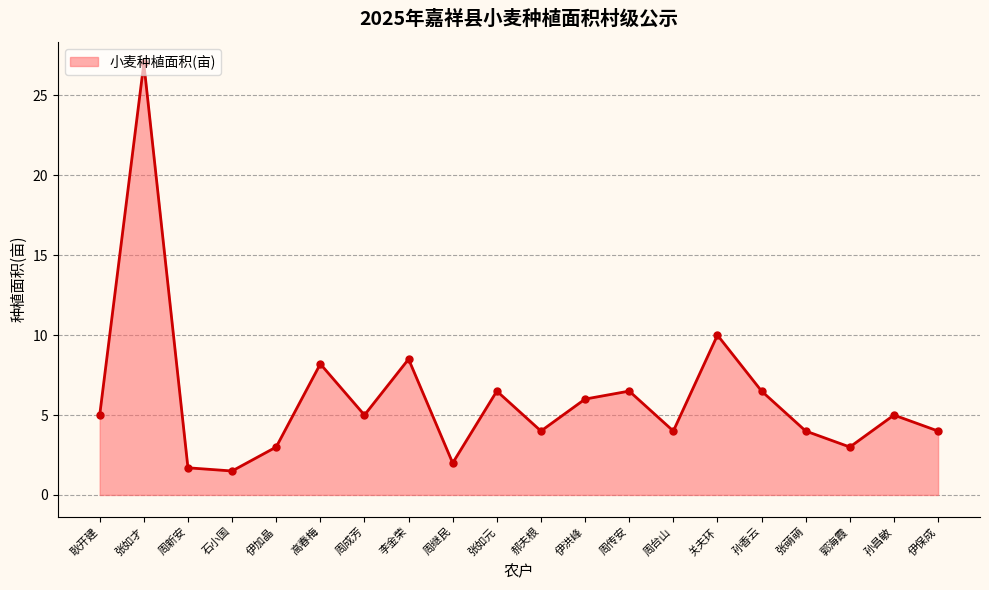

What is the approximate value at 郝夫根?

4.0